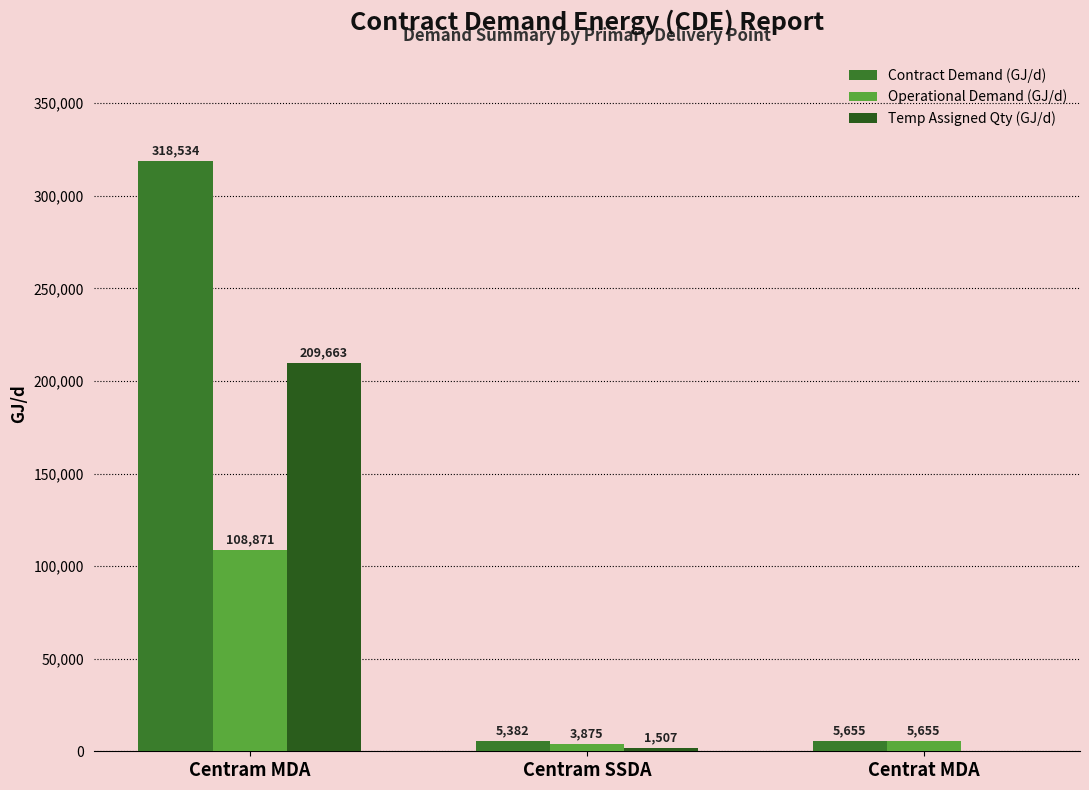

Rank the series at Centram SSDA from lowest to highest value.

Temp Assigned Qty (GJ/d), Operational Demand (GJ/d), Contract Demand (GJ/d)